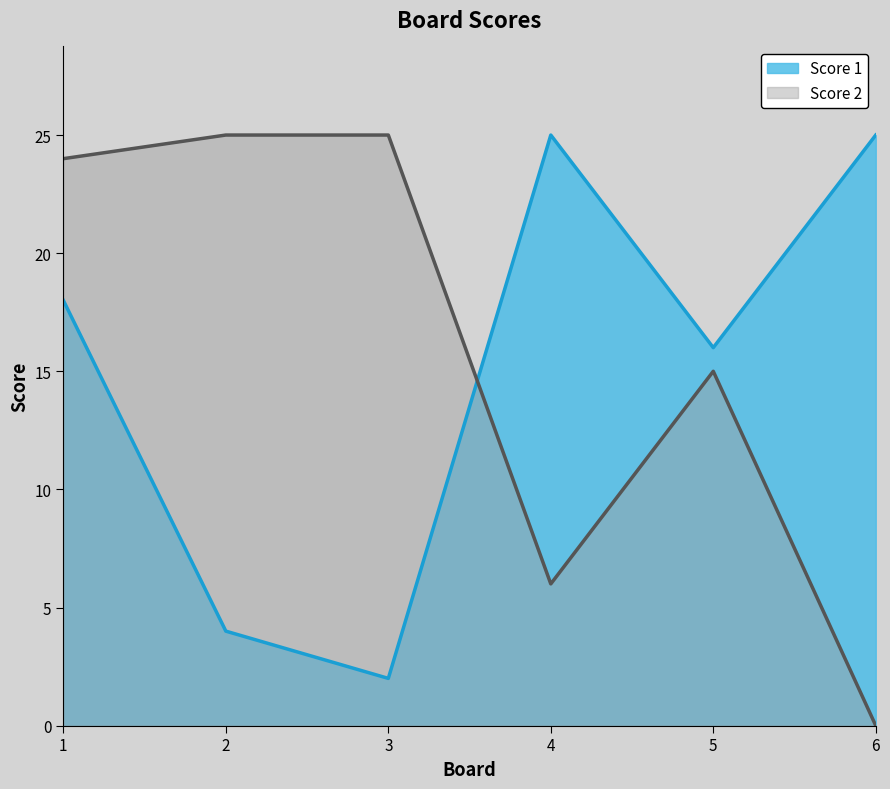

Reading left to right, transcribe all the data shown in this chart.

Score 1: 1=18	2=4	3=2	4=25	5=16	6=25
Score 2: 1=24	2=25	3=25	4=6	5=15	6=0